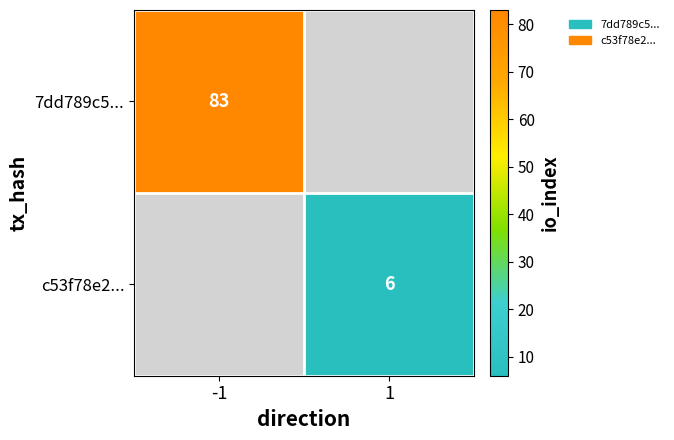

True or false: c53f78e2... has a value of 1 at 1.

False